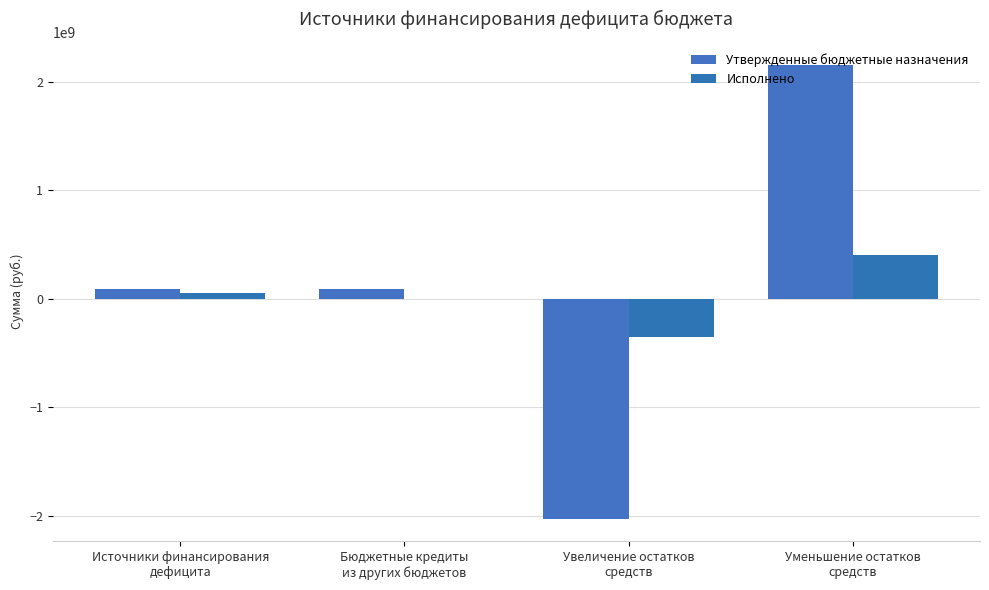

What is the minimum value shown in the chart?

-2027265000.0